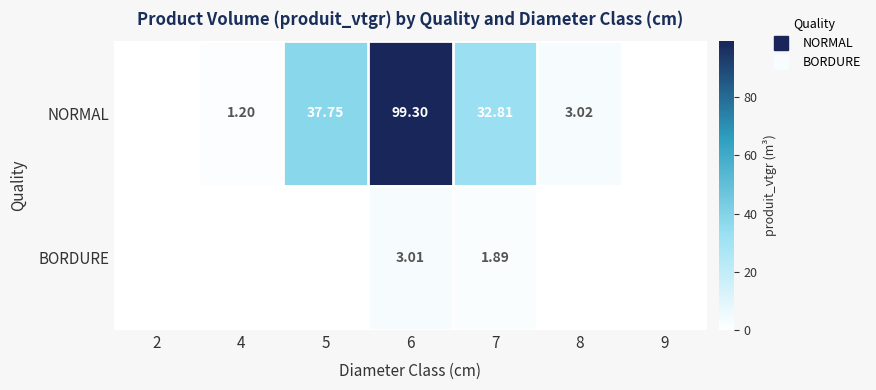

What is the sum of all NORMAL values?

174.1